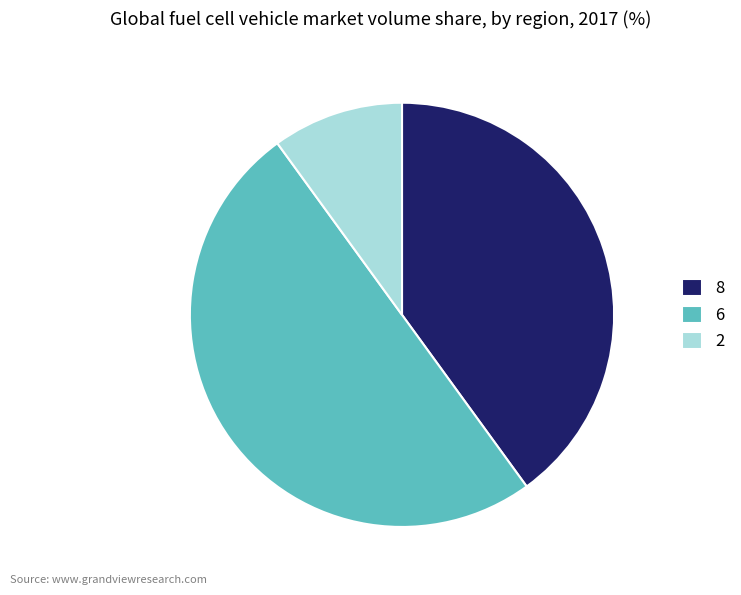

Which category has the biggest portion of the pie?

6